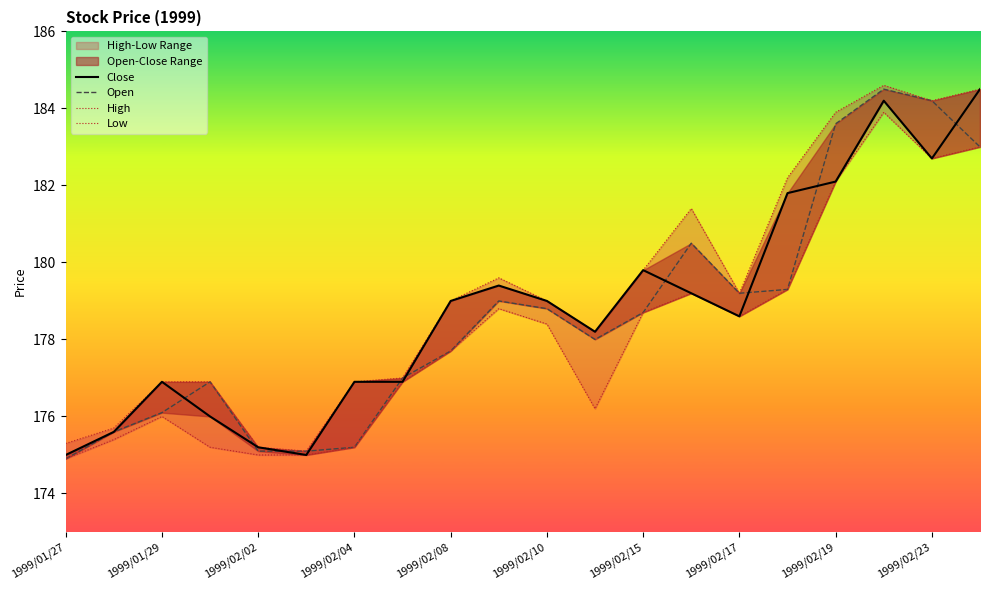

The High series shows 40.0 at 1999/02/02. True or false?

False